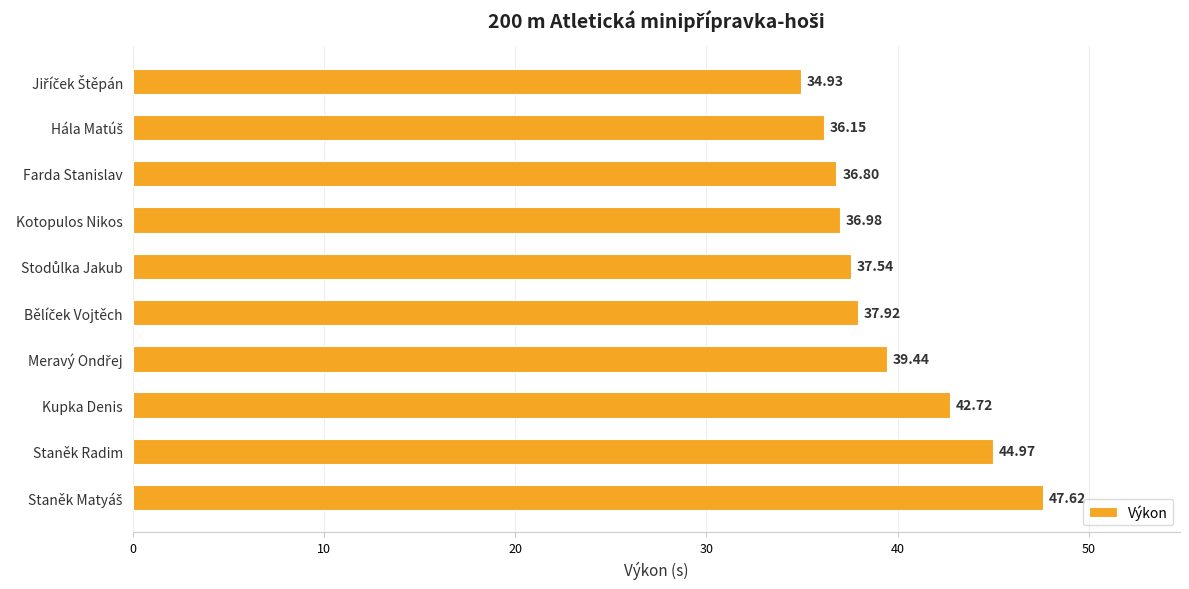

What is the average value?

39.5